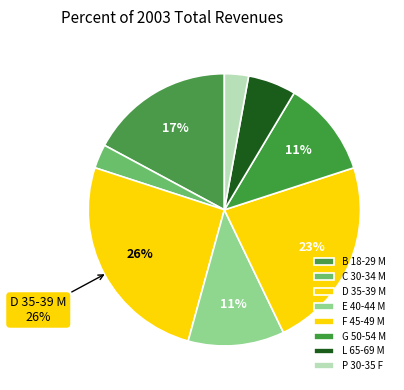

Count the number of slices in the pie.

8